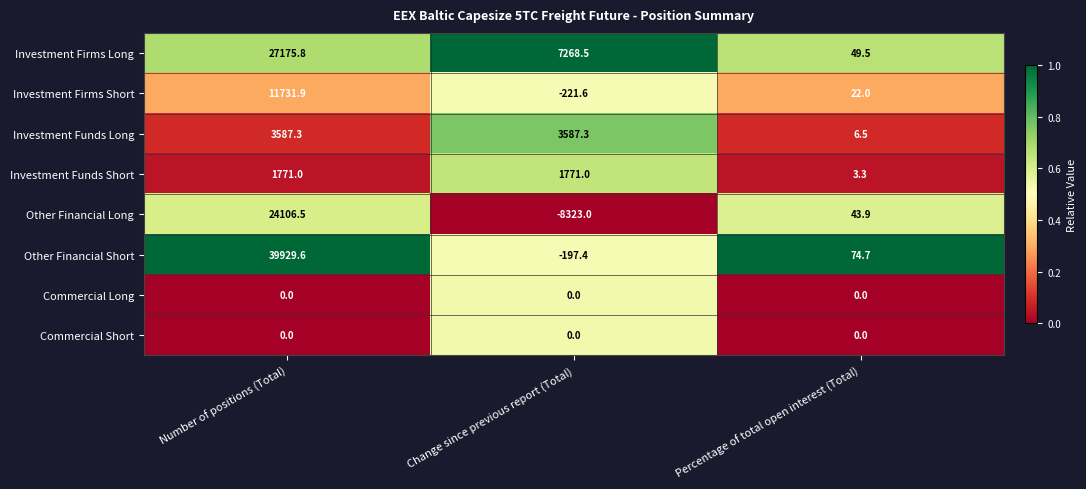

Is the value of Investment Funds Short at Percentage of total open interest (Total) greater than the value of Investment Funds Long at Number of positions (Total)?

No